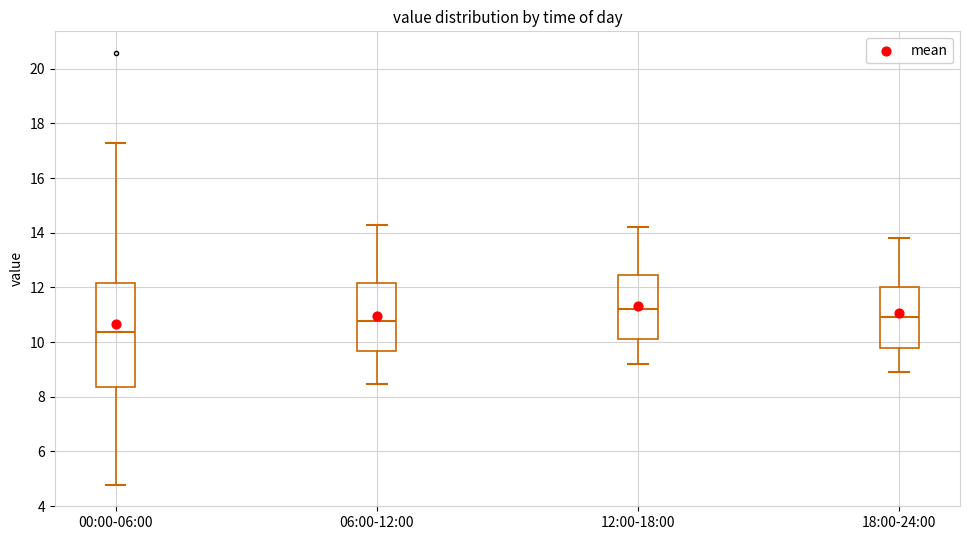

Comparing the boxes themselves (not the whiskers), which one is the tallest?

00:00-06:00